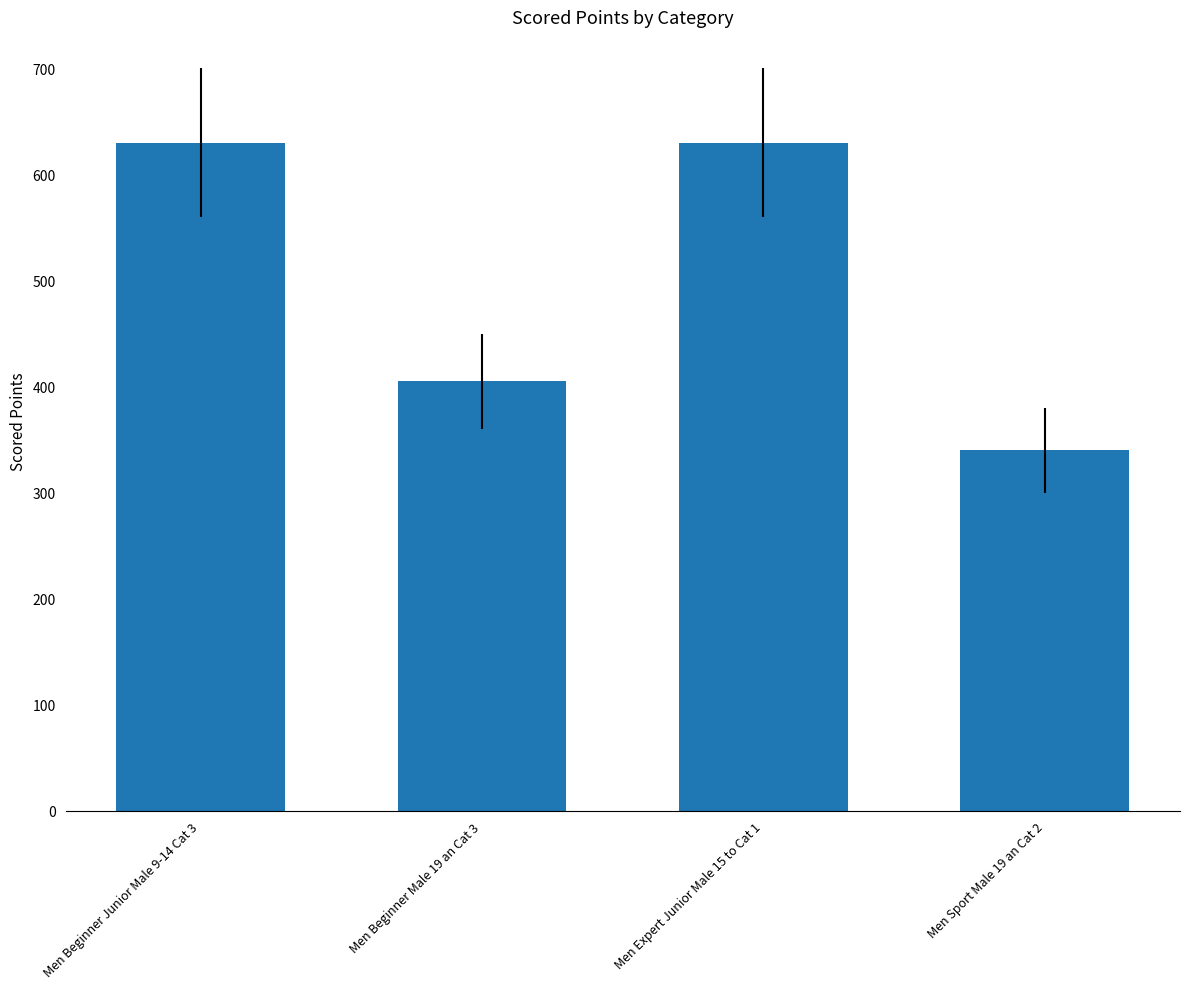

What is the sum of the values at Men Beginner Male 19 an Cat 3 and Men Sport Male 19 an Cat 2?

745